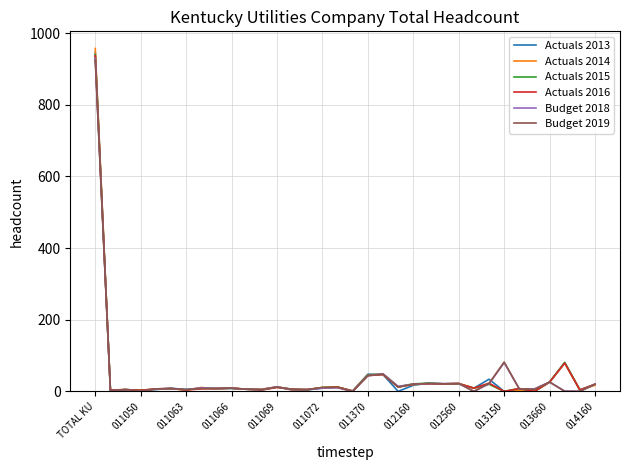

What is the maximum value shown in the chart?

957